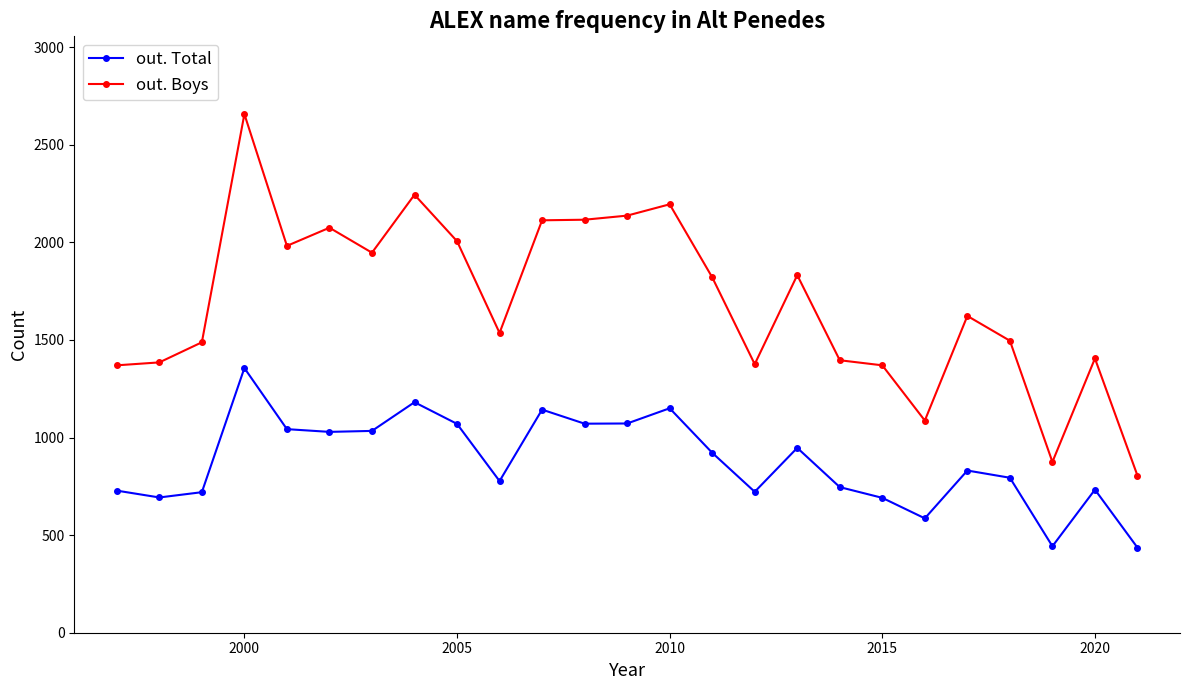

What is the smallest value displayed?

436